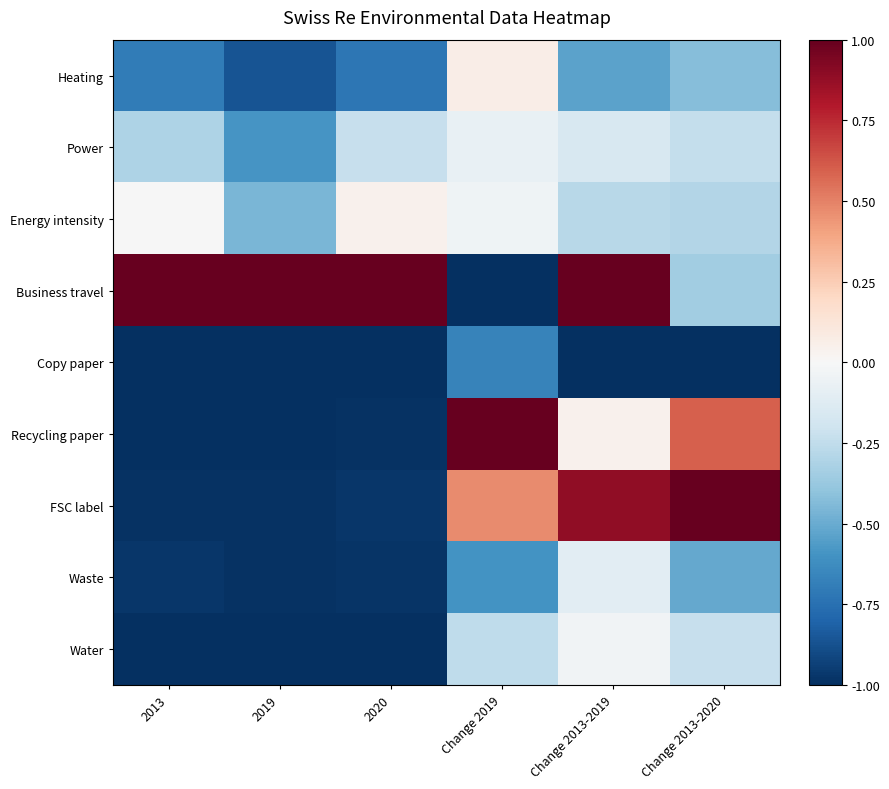

Reading right to left, what are all the values shown in this chart?

Heating: Change 2013-2020=-0.4	Change 2013-2019=-0.5	Change 2019=0.1	2020=-0.7	2019=-0.9	2013=-0.7
Power: Change 2013-2020=-0.2	Change 2013-2019=-0.2	Change 2019=-0.1	2020=-0.2	2019=-0.6	2013=-0.3
Energy intensity: Change 2013-2020=-0.3	Change 2013-2019=-0.3	Change 2019=-0.0	2020=0.0	2019=-0.5	2013=-0.0
Business travel: Change 2013-2020=-0.3	Change 2013-2019=1.0	Change 2019=-1.0	2020=1.0	2019=1.0	2013=1.0
Copy paper: Change 2013-2020=-1.0	Change 2013-2019=-1.0	Change 2019=-0.7	2020=-1.0	2019=-1.0	2013=-1.0
Recycling paper: Change 2013-2020=0.6	Change 2013-2019=0.0	Change 2019=1.0	2020=-1.0	2019=-1.0	2013=-1.0
FSC label: Change 2013-2020=1.0	Change 2013-2019=0.9	Change 2019=0.5	2020=-1.0	2019=-1.0	2013=-1.0
Waste: Change 2013-2020=-0.5	Change 2013-2019=-0.1	Change 2019=-0.6	2020=-1.0	2019=-1.0	2013=-1.0
Water: Change 2013-2020=-0.2	Change 2013-2019=-0.0	Change 2019=-0.3	2020=-1.0	2019=-1.0	2013=-1.0